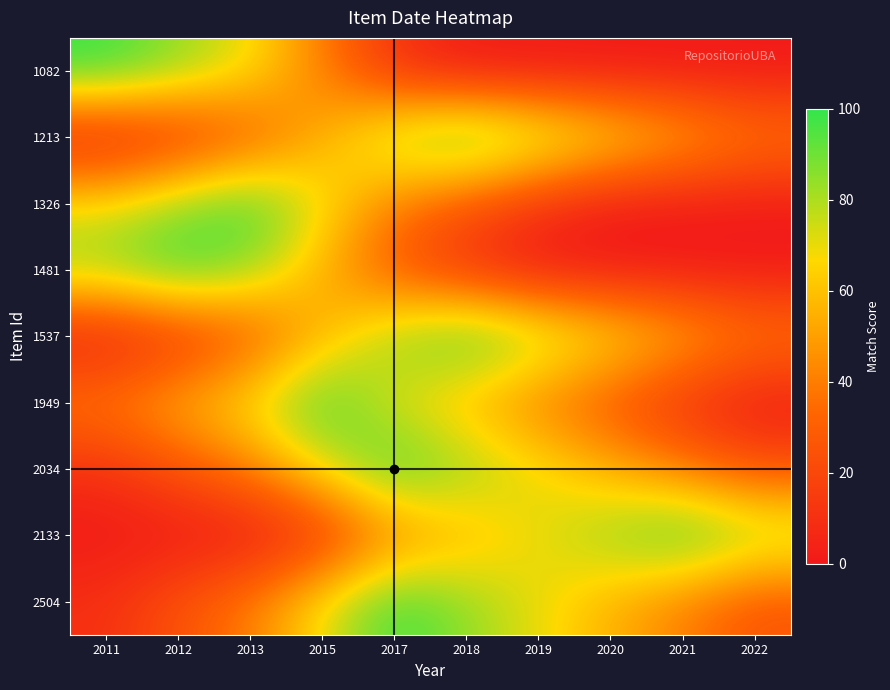

Between 2012 and 2017, which series saw the biggest shift?

1082